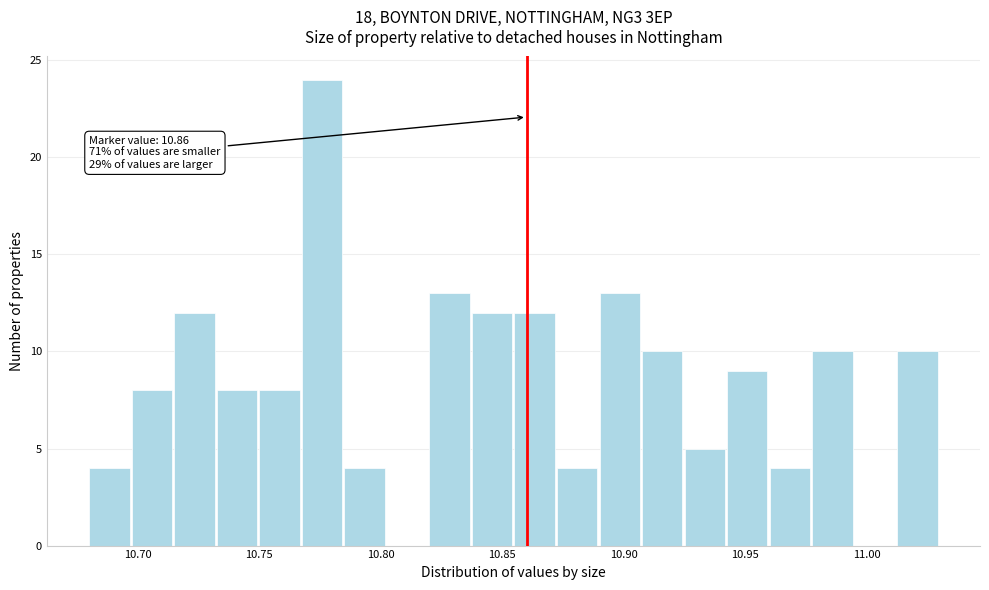

Read against the x-axis, roughly where is the centre of the tallest bar?

10.775